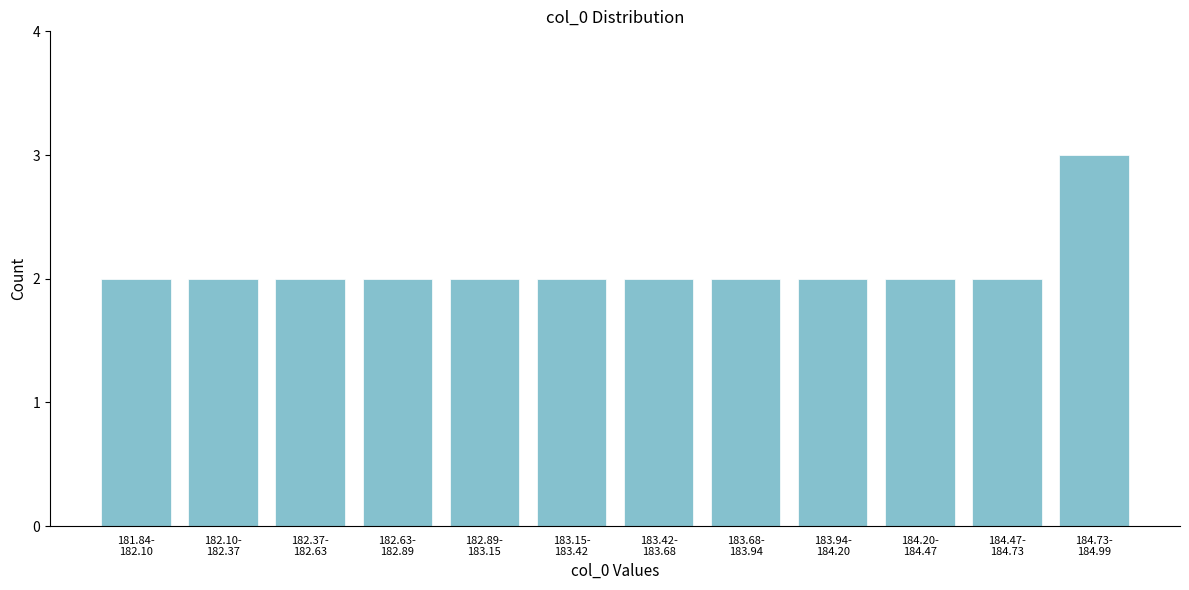

Reading left to right, transcribe all the data shown in this chart.

2	2	2	2	2	2	2	2	2	2	2	3